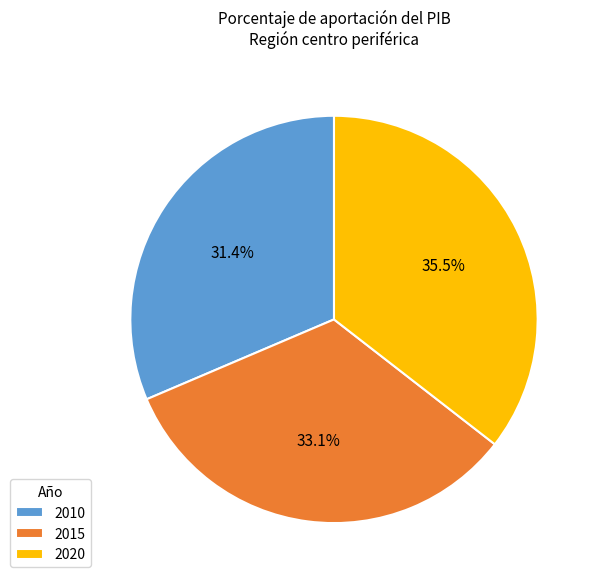

What percentage is the 2015 slice, to the nearest percent?

33%